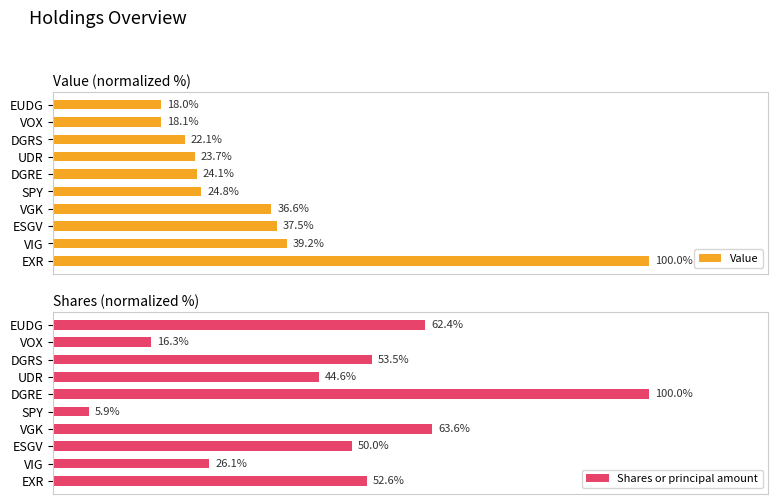

At which label is Value closest to 59?

VIG